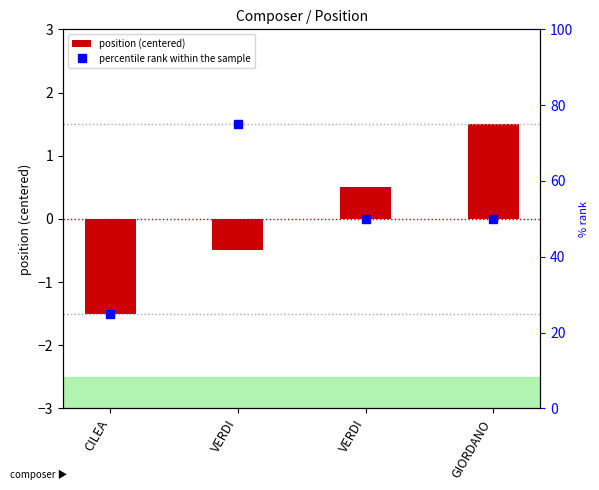

Where does the position (centered) series first go above 0?

VERDI